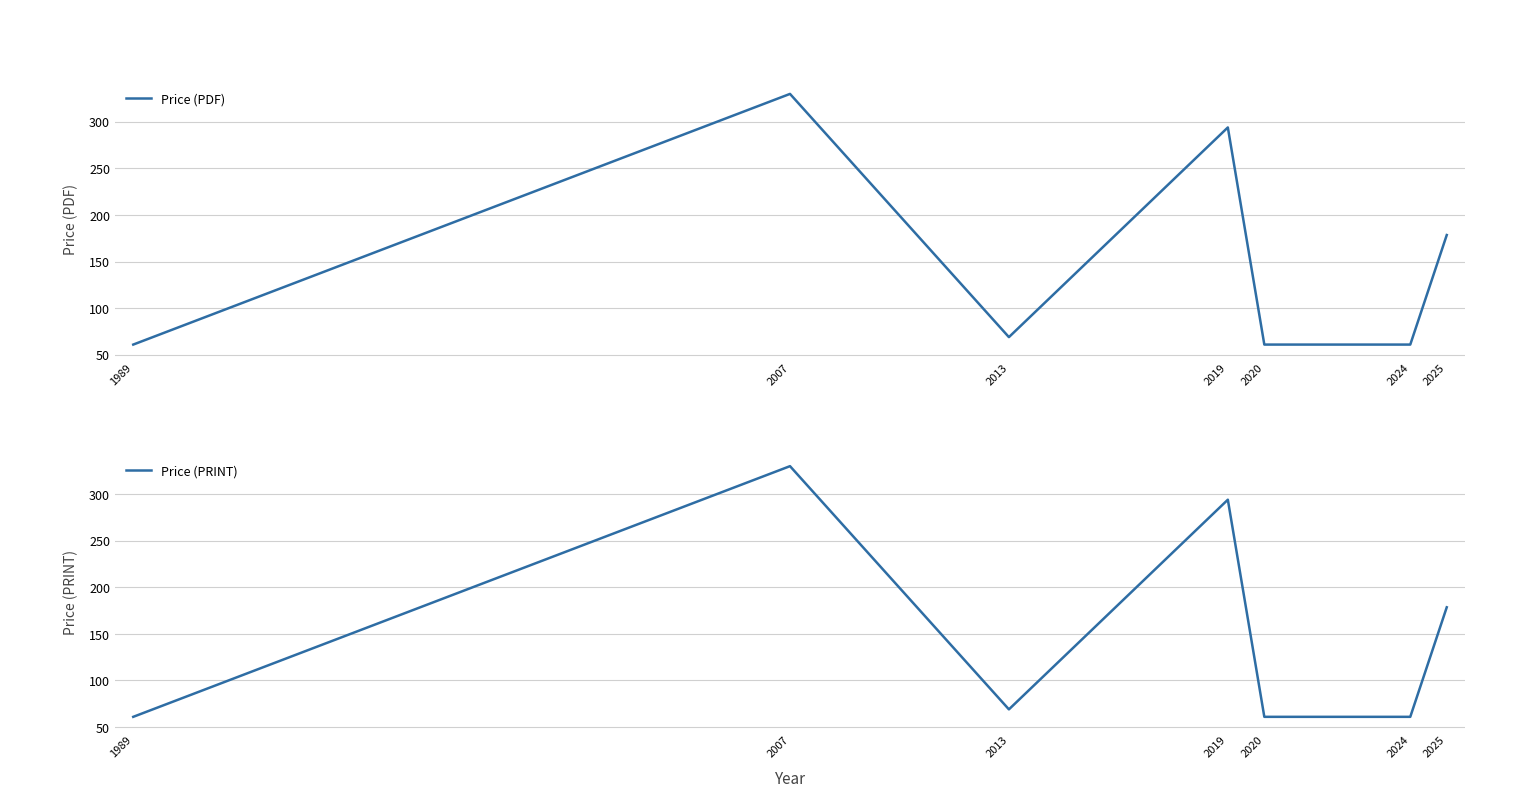

Where is the first local minimum for Price (PDF)?

2013